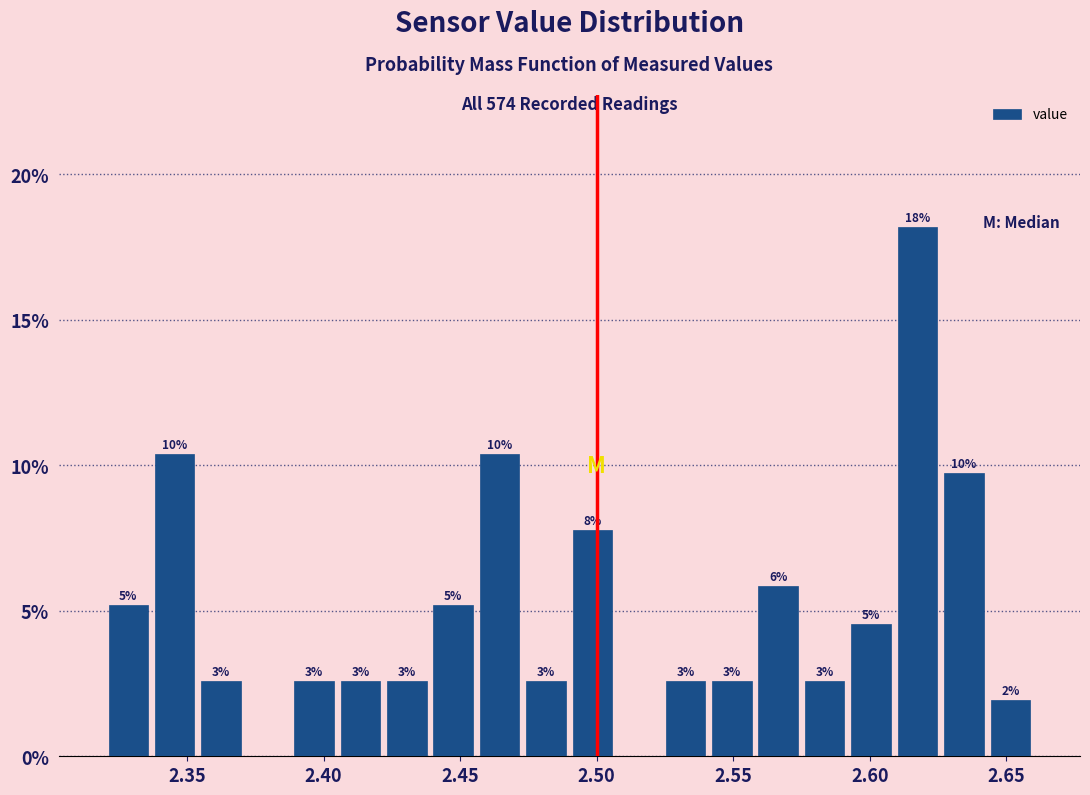

Around what value on the x-axis is the tallest bar? Give the approximate position of its centre, as read against the axis.

2.620